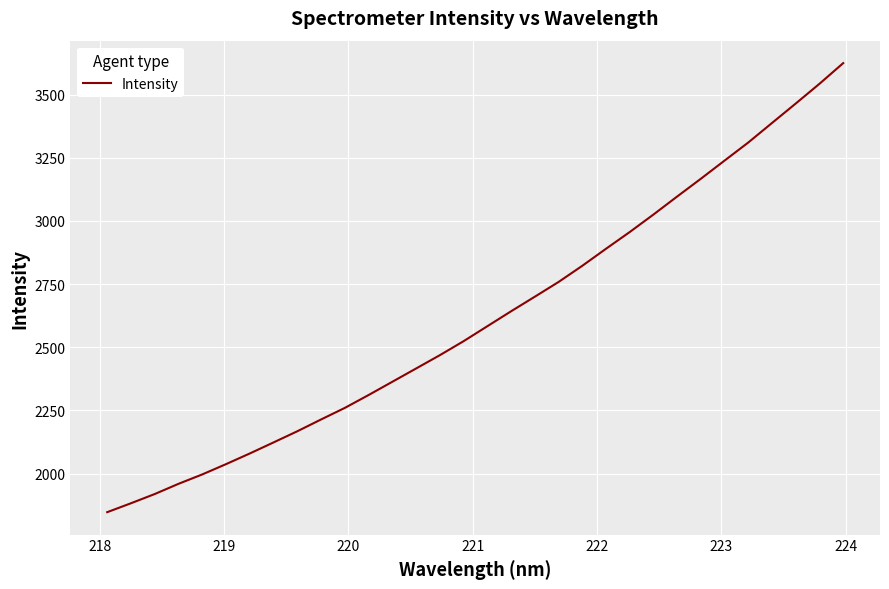

What is the smallest value displayed?

1847.3